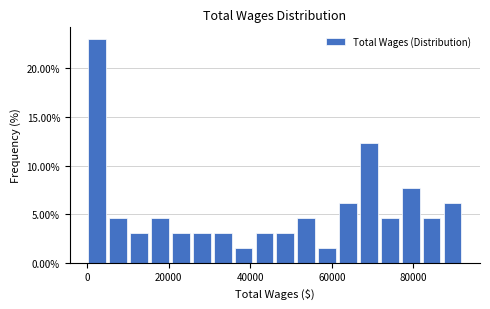

Around what value on the x-axis is the tallest bar? Give the approximate position of its centre, as read against the axis.

2000